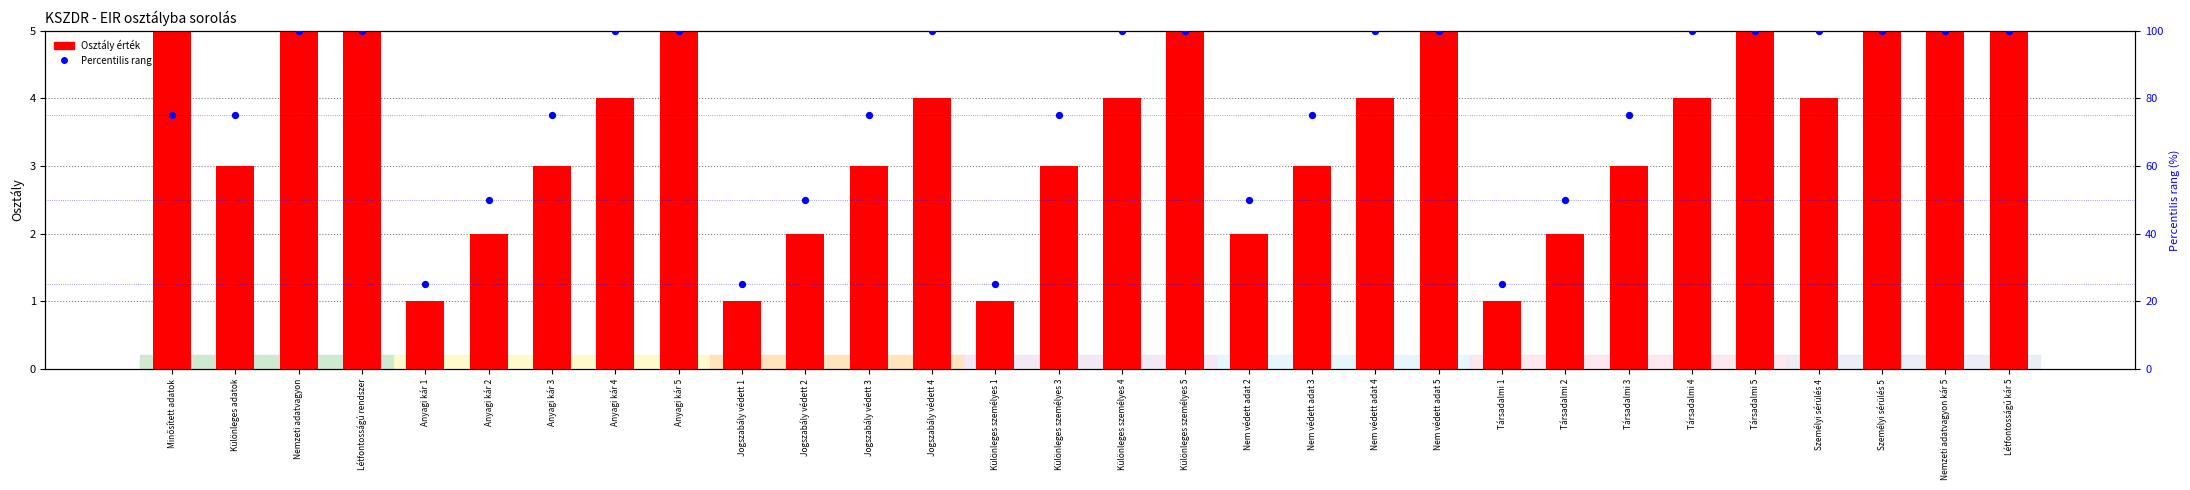

What is the total value across all series at Társadalmi 1?

26